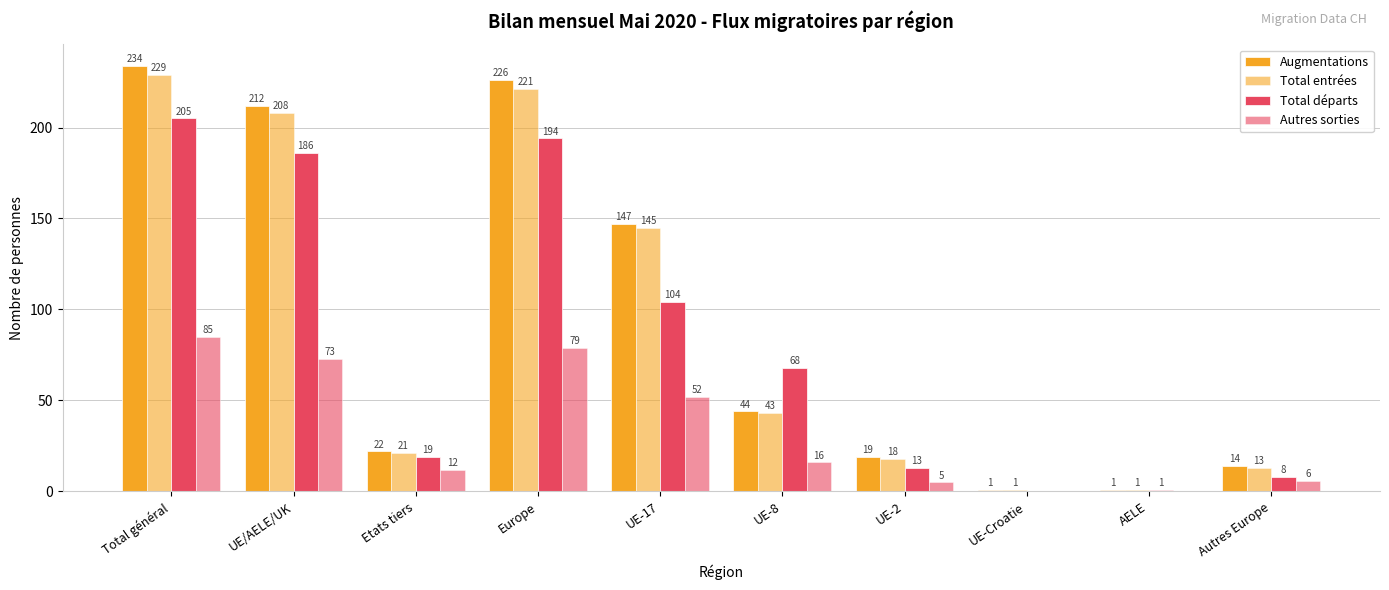

Where is Augmentations nearest to the value 117?

UE-17